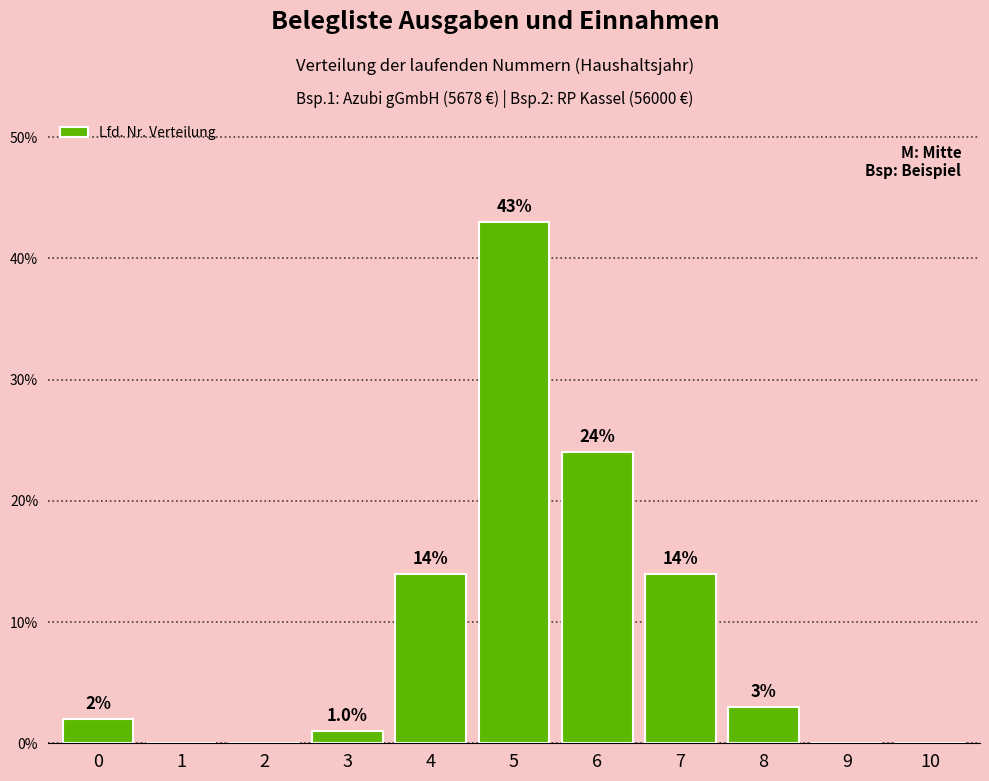

Reading left to right, list all the values displayed in this chart.

0=2	1=0	2=0	3=1	4=14	5=43	6=24	7=14	8=3	9=0	10=0